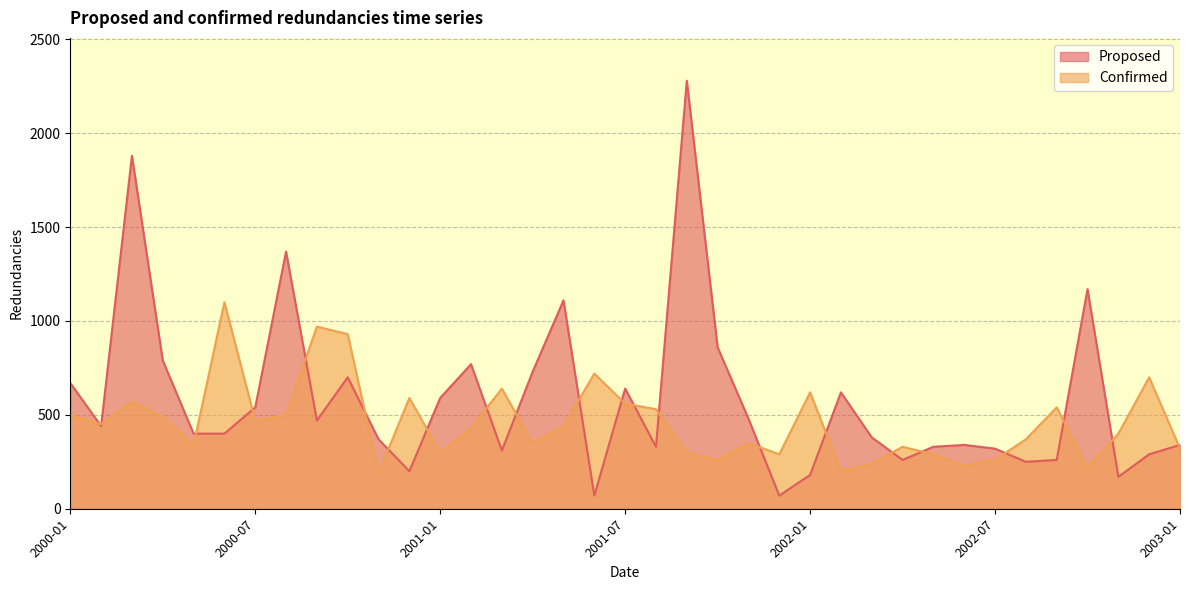

Which series has the largest range (max minus min)?

Proposed